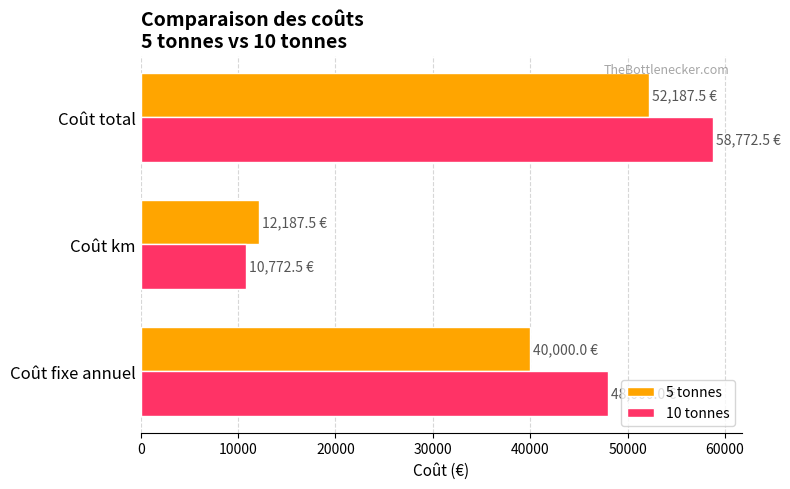

Which category has the lowest value in the 5 tonnes series?

Coût km